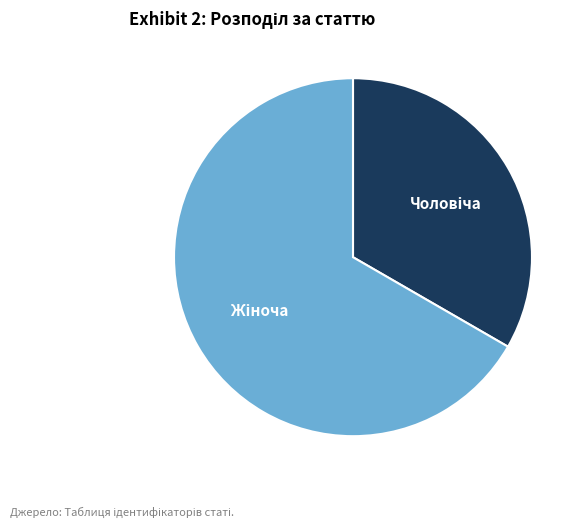

Is there any slice that represents more than half of the pie?

Yes